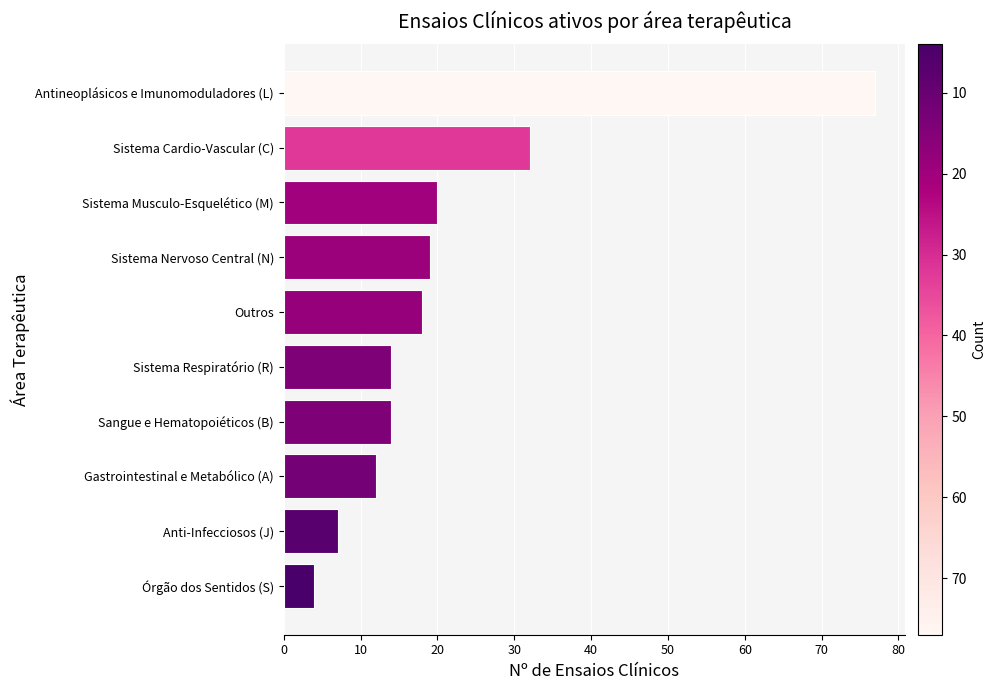

What is the minimum value shown in the chart?

4